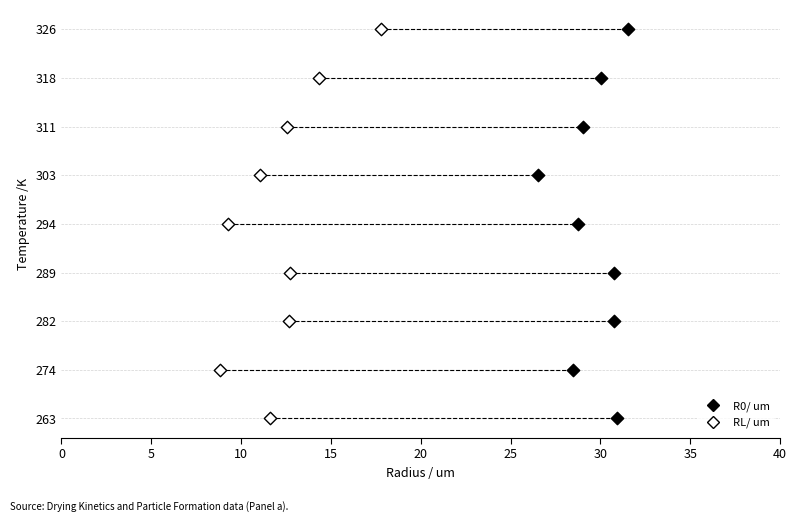

What are all the series names shown in the legend?

R0/ um, RL/ um